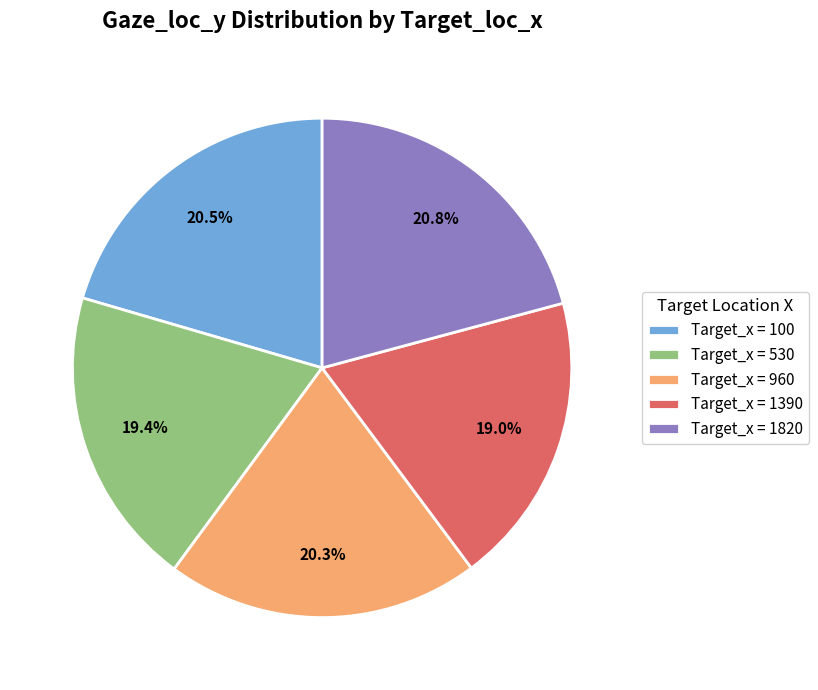

Does any single category account for the majority?

No